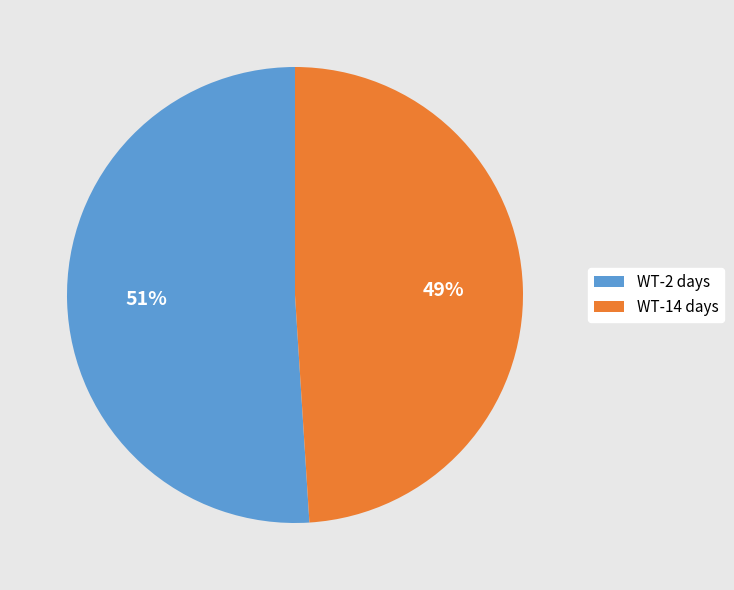

Do WT-2 days and WT-14 days together represent more than half of the pie?

Yes